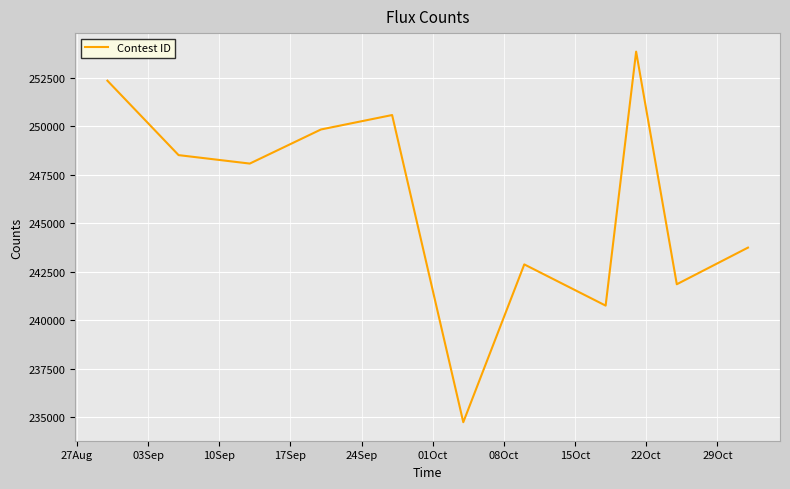

What is the difference between the maximum and minimum values?

19118